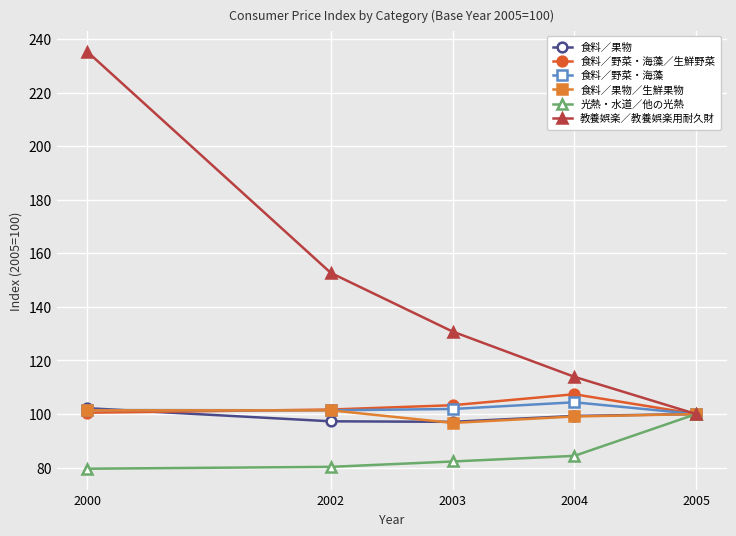

What is the difference between the second highest and minimum values in the 食料／野菜・海藻／生鮮野菜 series?

3.3